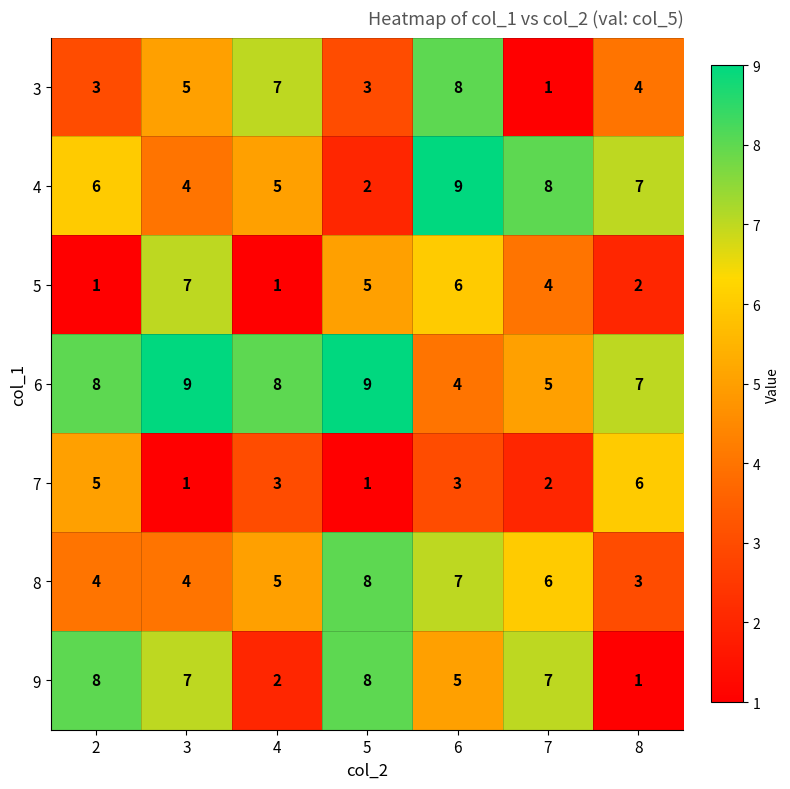

Which series changed the most between 3 and 4?

5